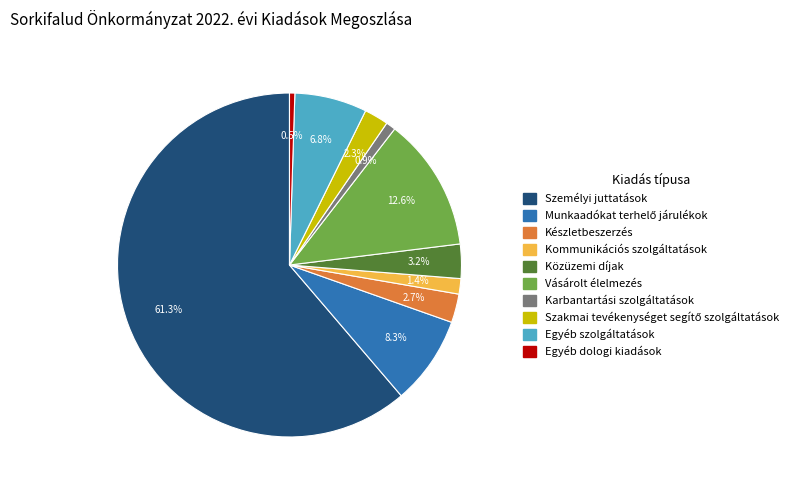

True or false: Karbantartási szolgáltatások accounts for 11% of the total.

False